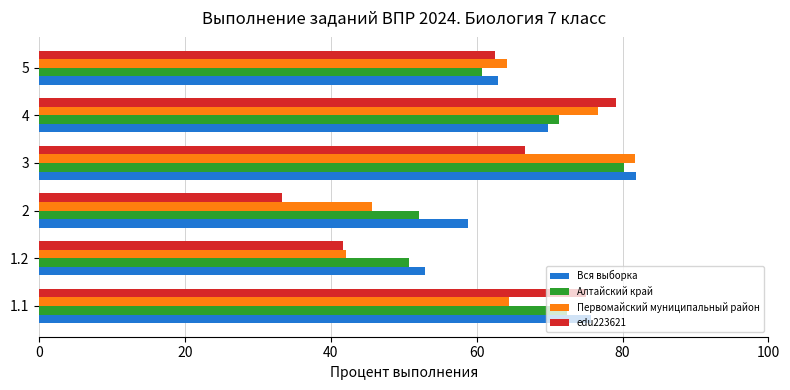

Which series has the widest spread of values?

edu223621